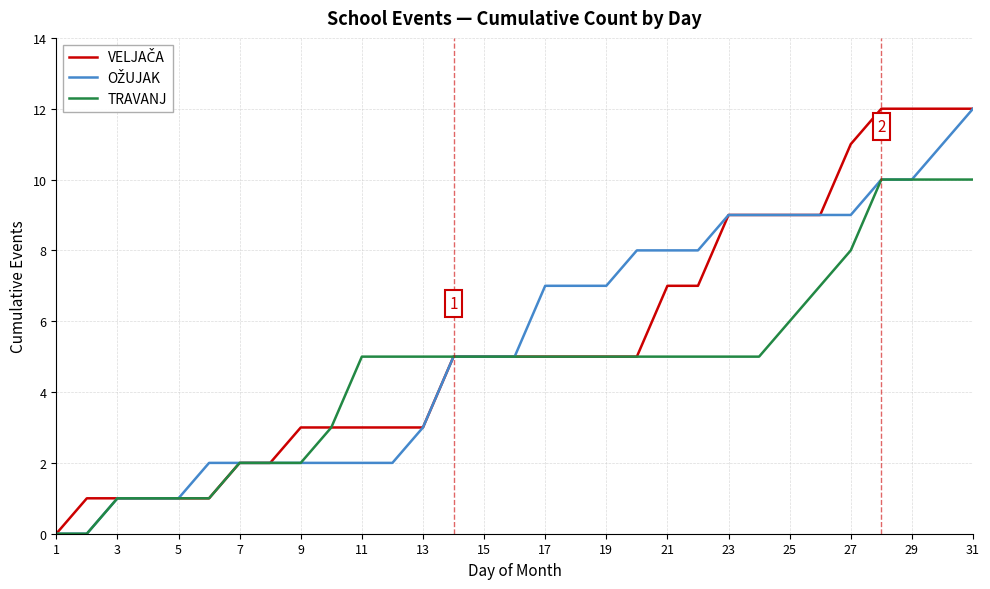

What is the maximum value shown in the chart?

12